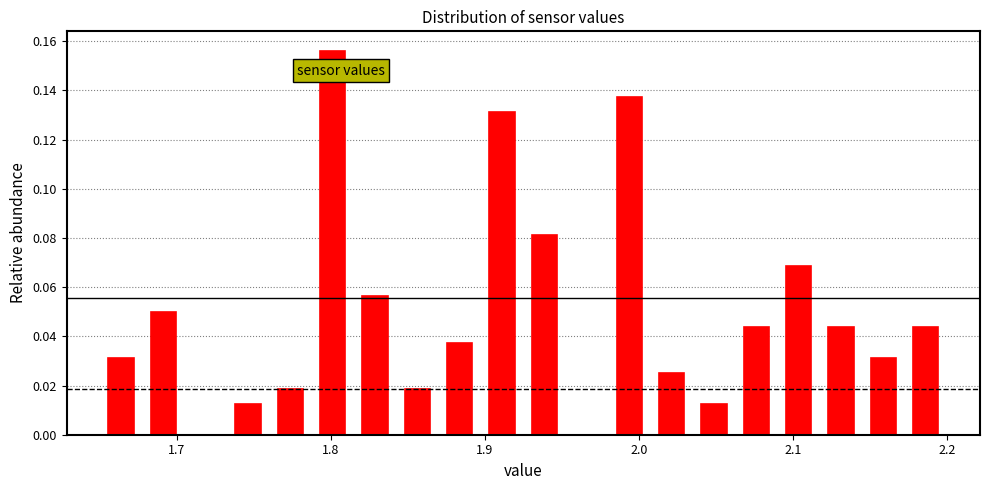

Read against the x-axis, roughly where is the centre of the tallest bar?

1.80